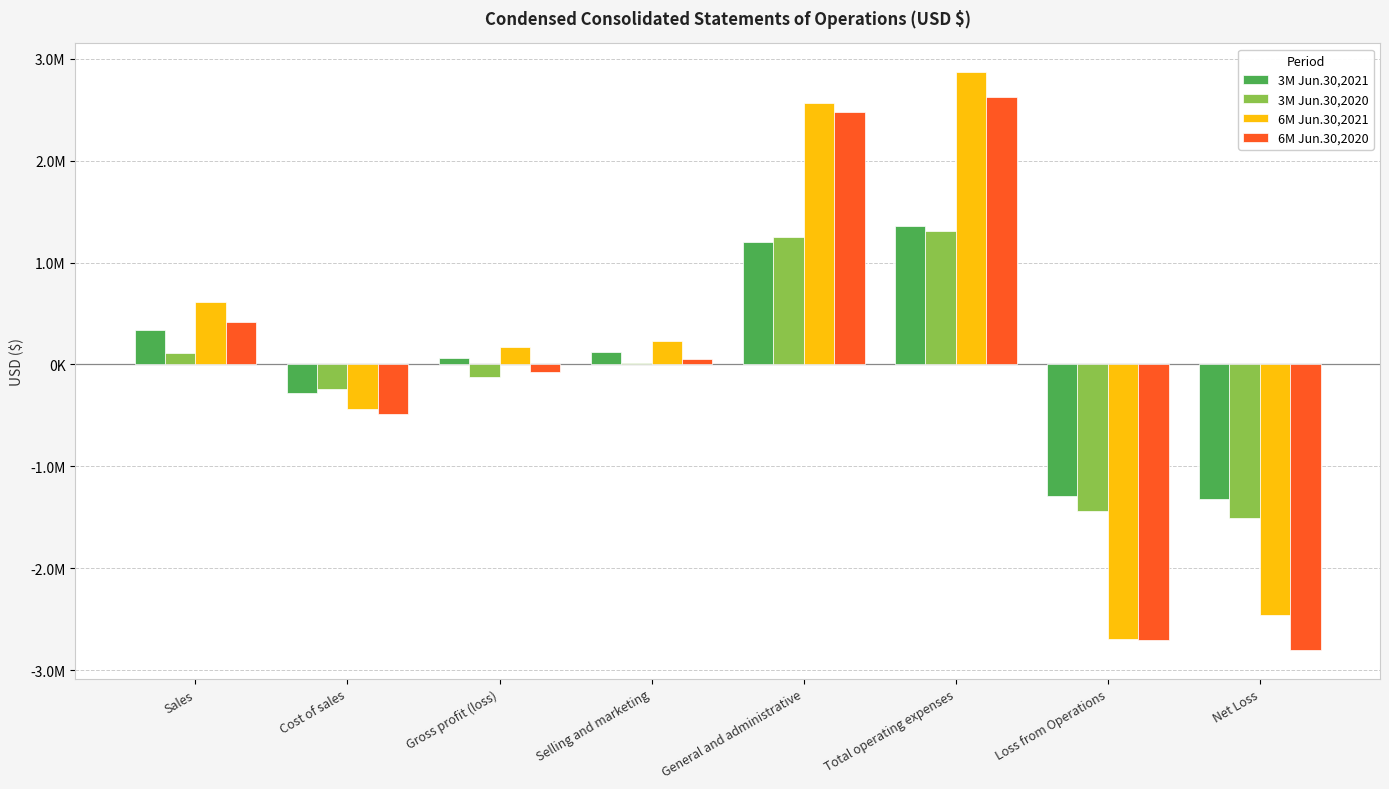

Reading left to right, what are all the values shown in this chart?

3M Jun.30,2021: 340360	-280100	60260	118695	1205633	1355320	-1295060	-1317786
3M Jun.30,2020: 117332	-241205	-123873	12106	1253038	1311486	-1435359	-1506237
6M Jun.30,2021: 615399	-439566	175833	235211	2563630	2866763	-2690930	-2458146
6M Jun.30,2020: 414318	-490626	-76308	49999	2482273	2624775	-2701083	-2801729